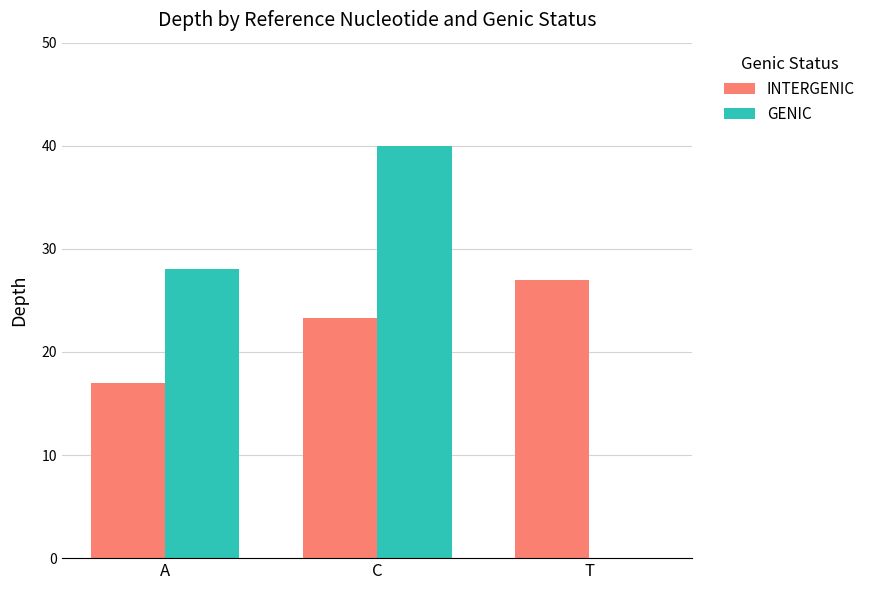

What is the approximate value of GENIC at A?

28.0